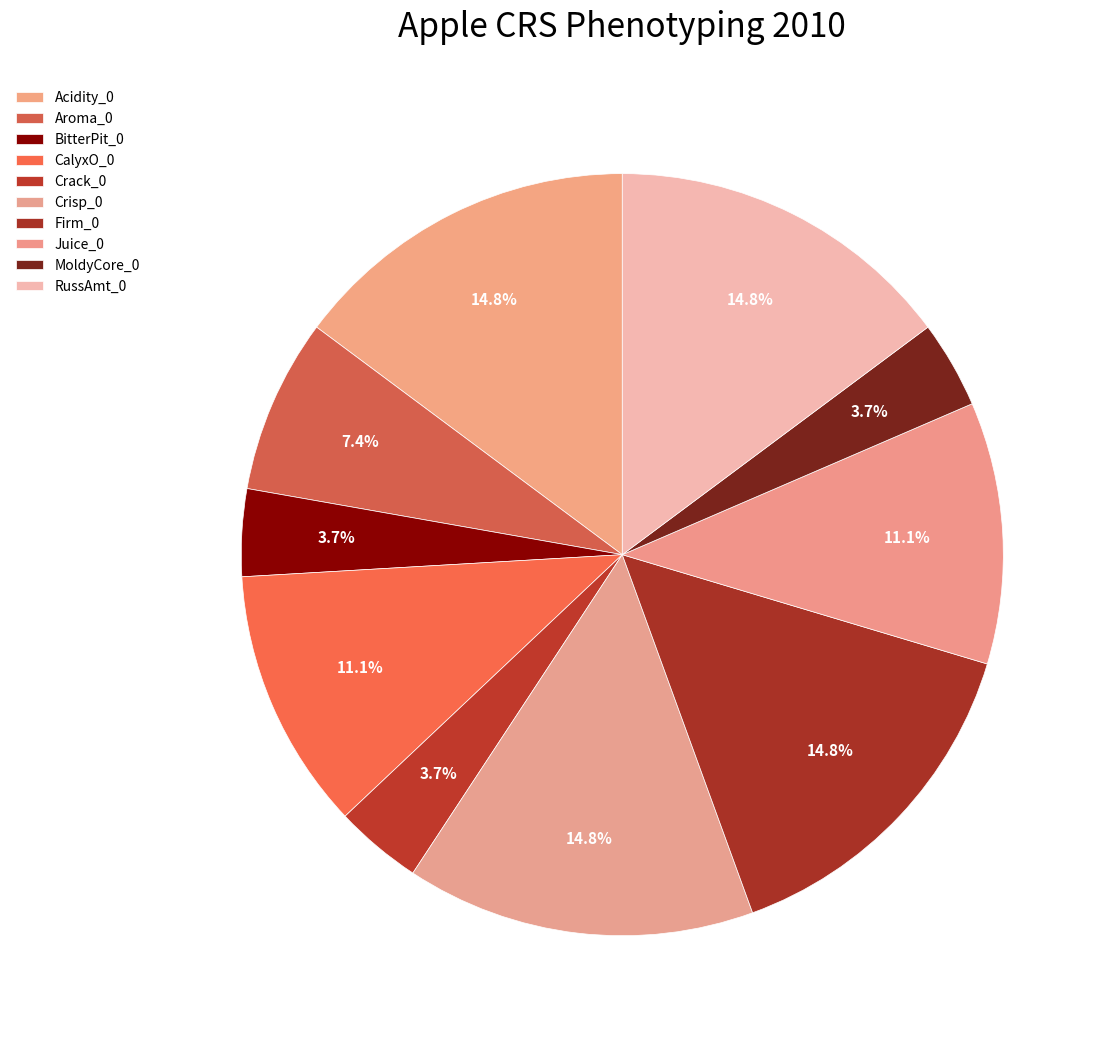

What percentage is the Crack_0 slice, to the nearest percent?

4%